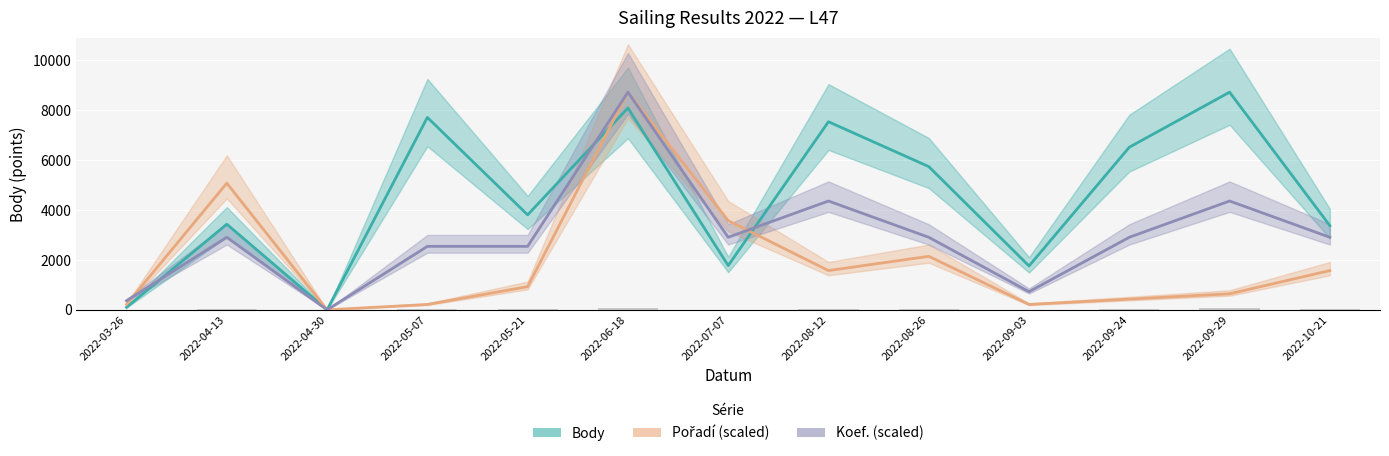

True or false: Pořadí (scaled) has a value of 447.2 at 2022-05-21.

False